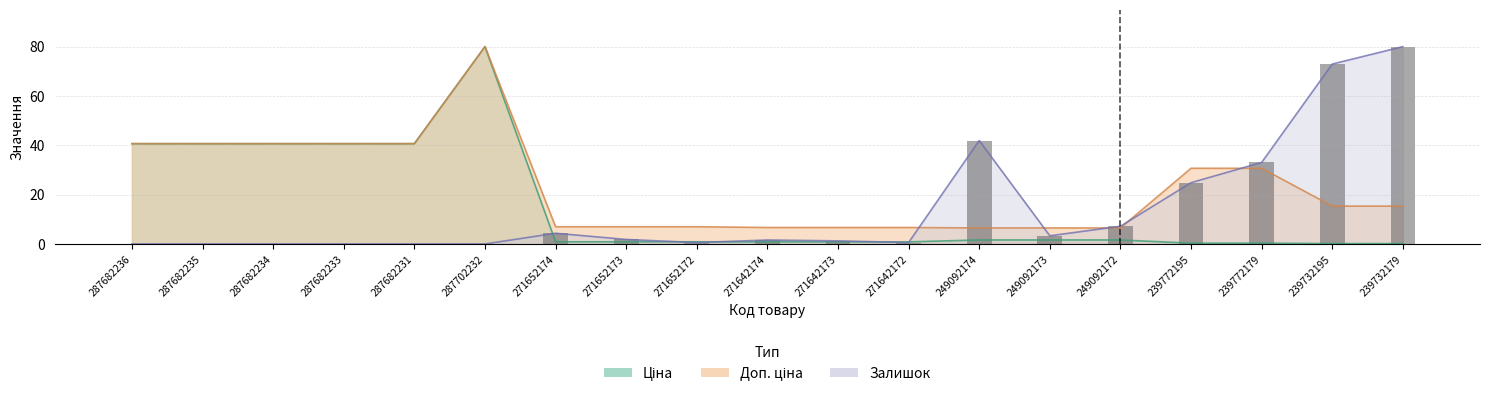

At which category does the chart reach its minimum across all series?

287682236